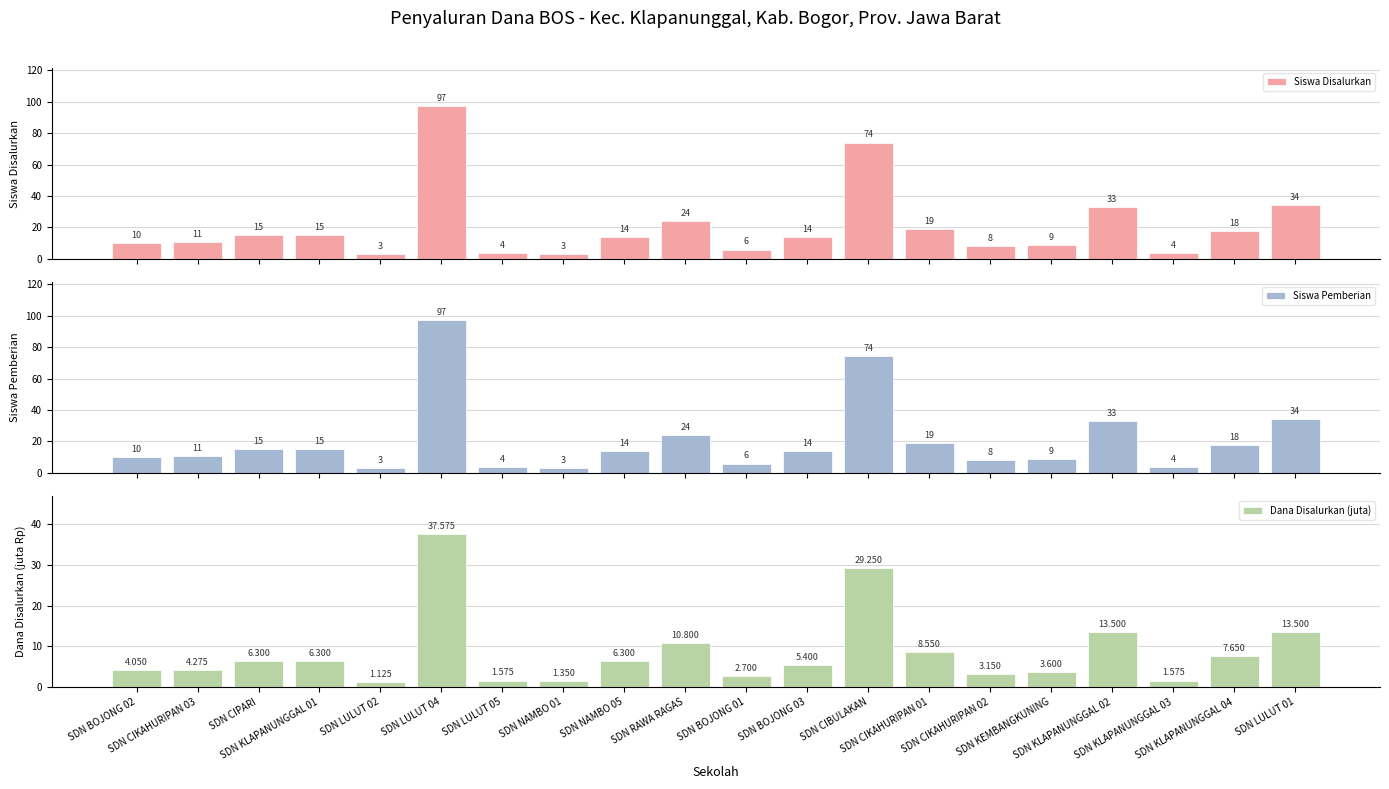

How many bars are there in each group?

3